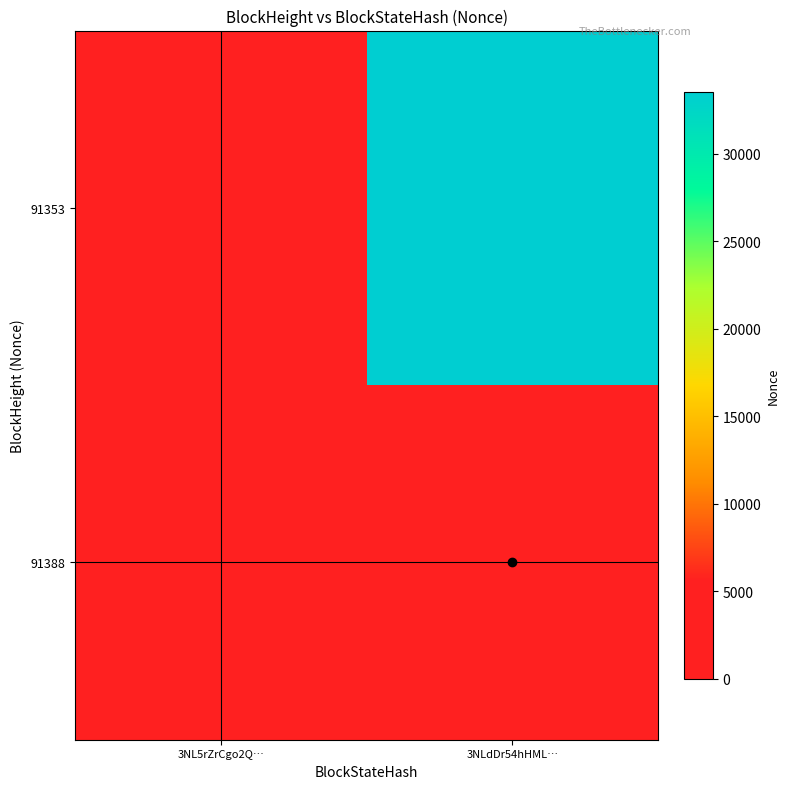

List the labels in order of 91388 value, smallest first.

3NL5rZrCgo2Q…, 3NLdDr54hHML…